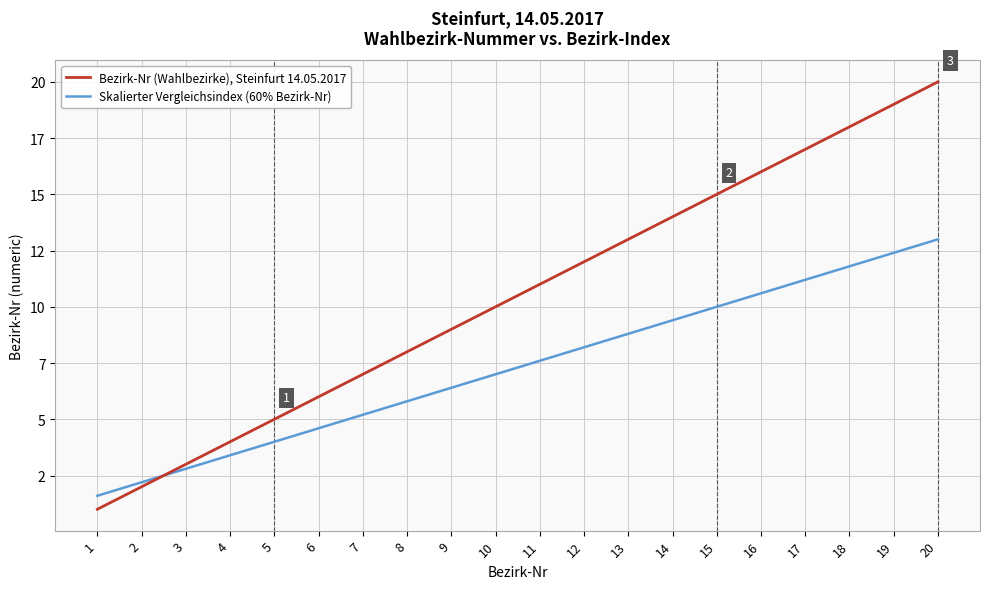

At which category does the chart reach its peak across all series?

20